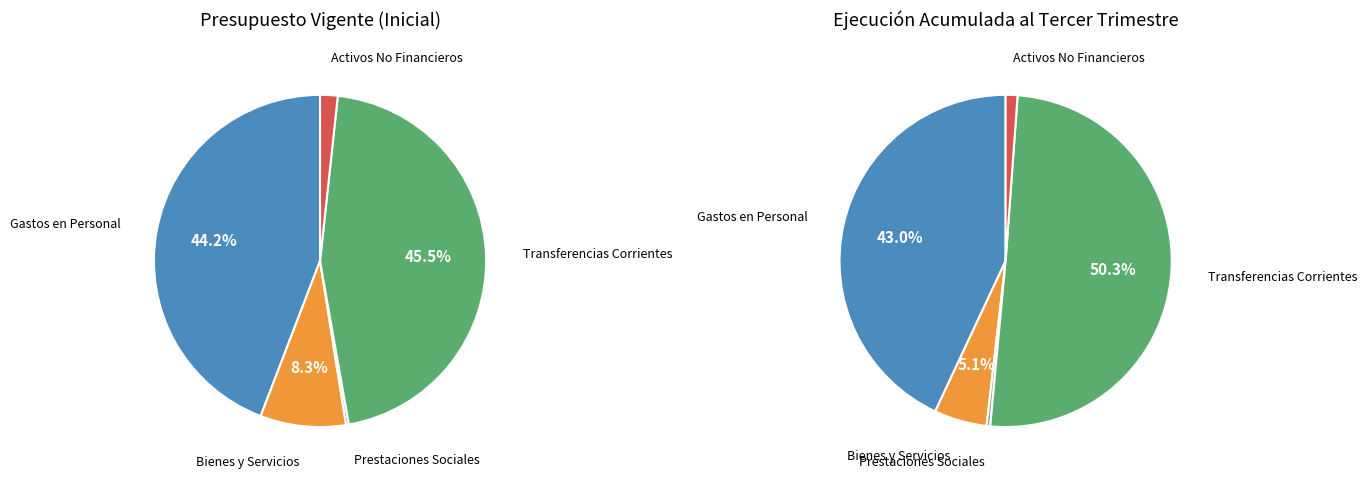

How many segments does this pie chart have?

5